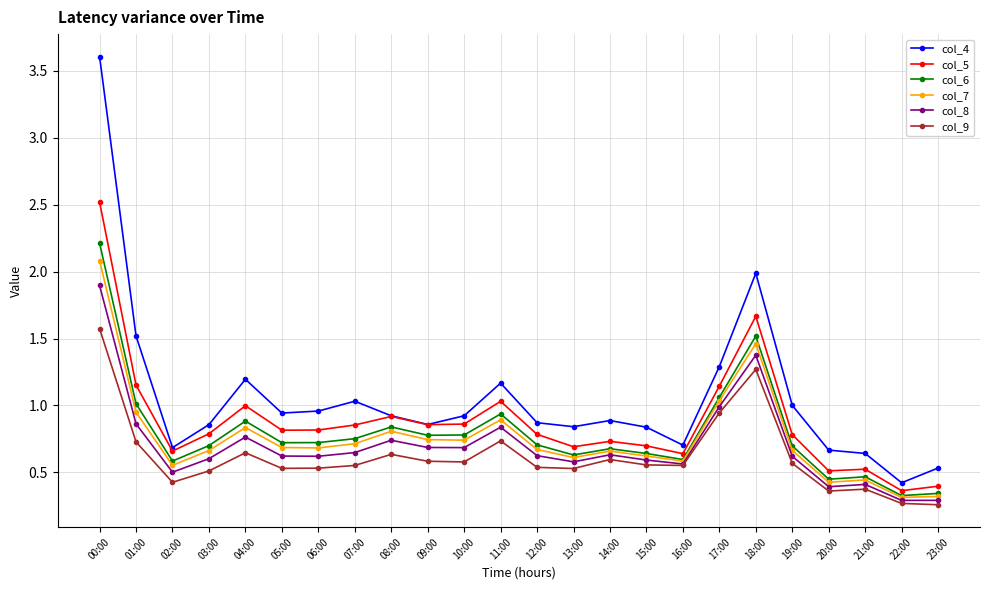

Is the value of col_9 at 03:00 greater than the value of col_7 at 04:00?

No